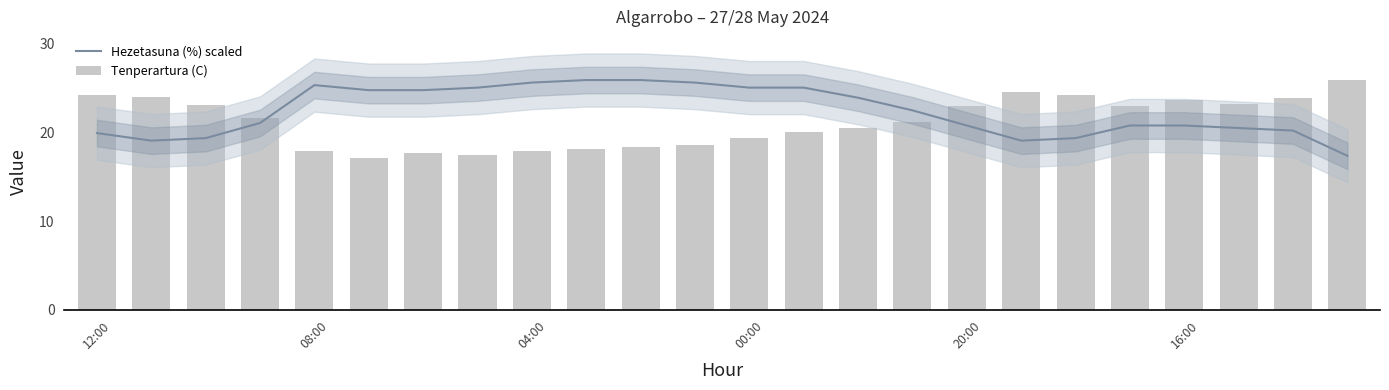

What is the difference between the maximum and minimum values in the Hezetasuna (%) scaled series?

8.5